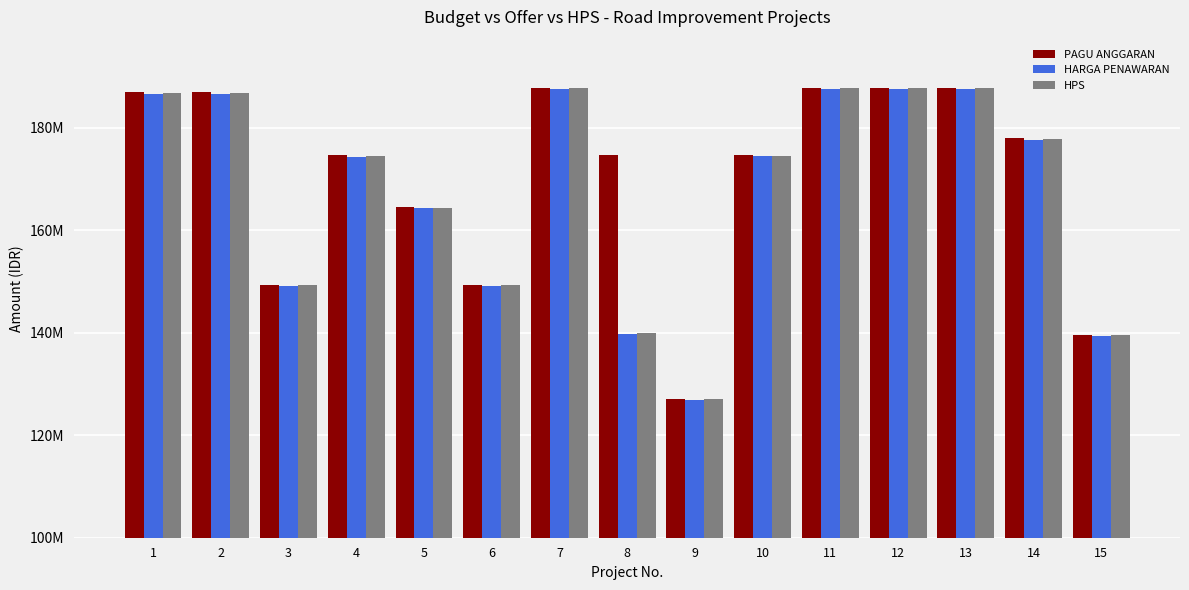

The value of HPS at 8 is 139900000. True or false?

True